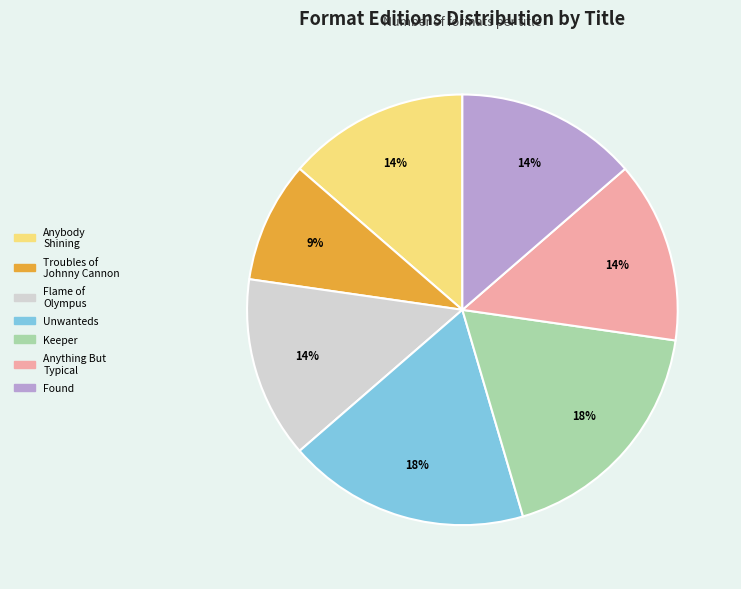

Is Flame of Olympus the majority of the pie?

No